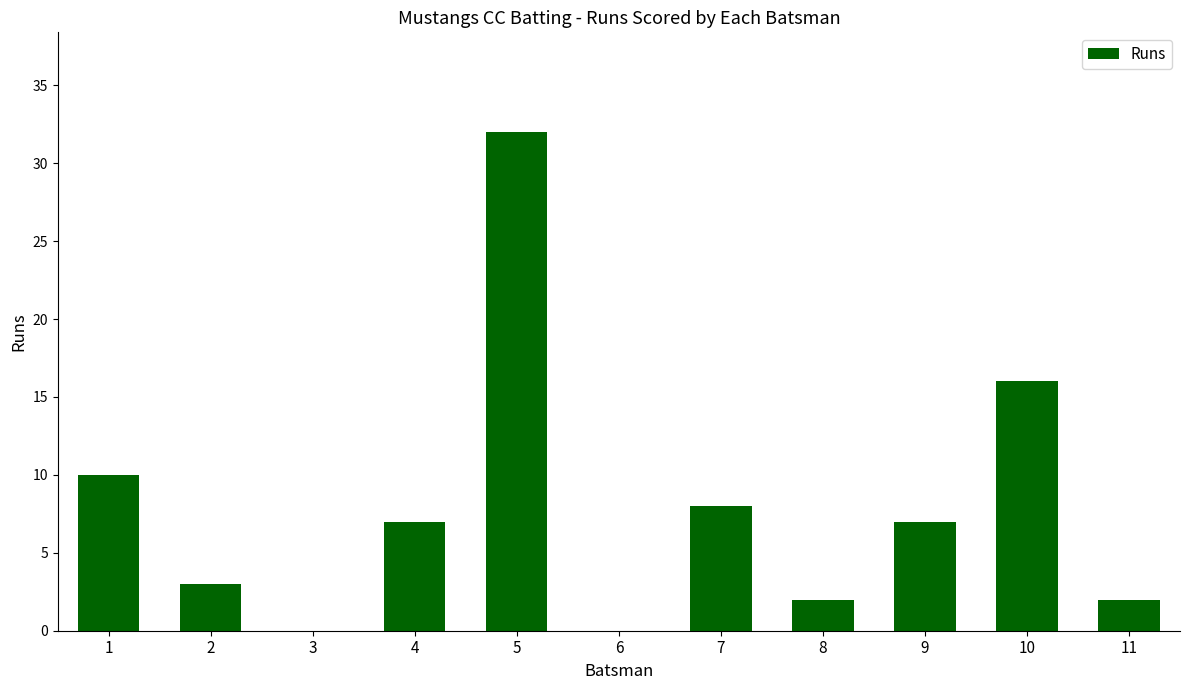

Reading left to right, extract all data points from this chart.

10	3	0	7	32	0	8	2	7	16	2